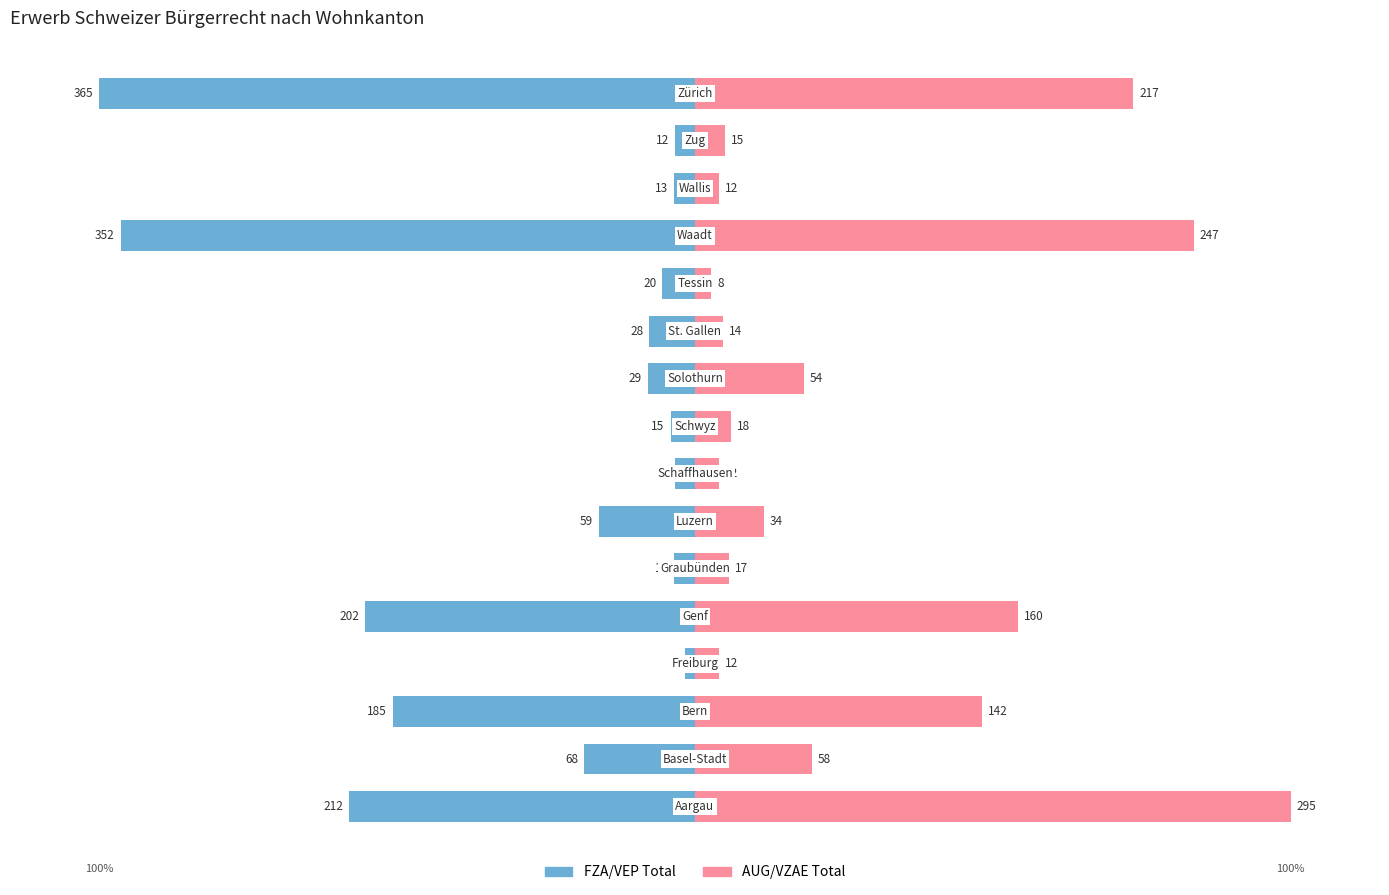

Reading left to right, extract all data points from this chart.

FZA/VEP Total: 0=-58.1	1=-18.6	2=-50.7	3=-1.6	4=-55.3	5=-3.6	6=-16.2	7=-3.3	8=-4.1	9=-7.9	10=-7.7	11=-5.5	12=-96.4	13=-3.6	14=-3.3	15=-100.0
AUG/VZAE Total: 0=100.0	1=19.7	2=48.1	3=4.1	4=54.2	5=5.8	6=11.5	7=4.1	8=6.1	9=18.3	10=4.7	11=2.7	12=83.7	13=4.1	14=5.1	15=73.6